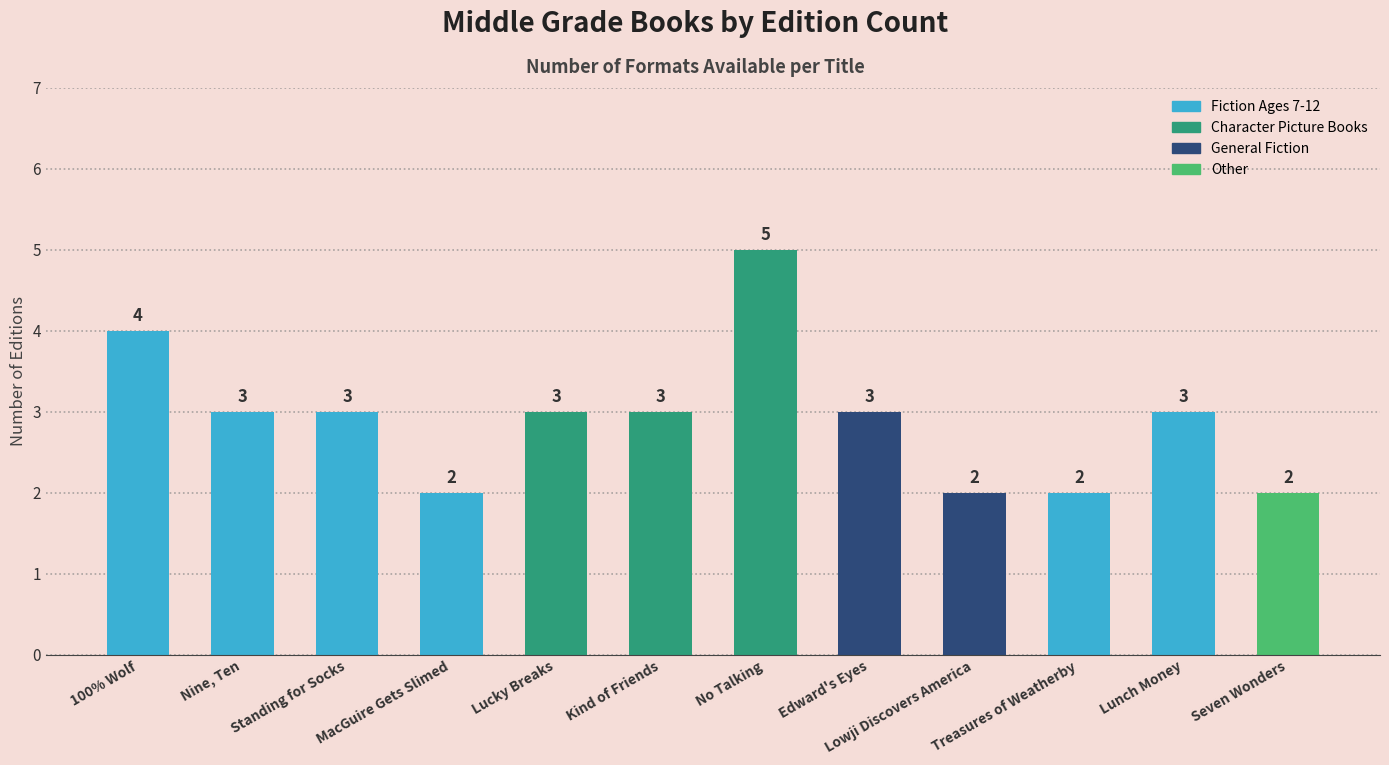

Which has a higher value, Lucky Breaks or Seven Wonders?

Lucky Breaks